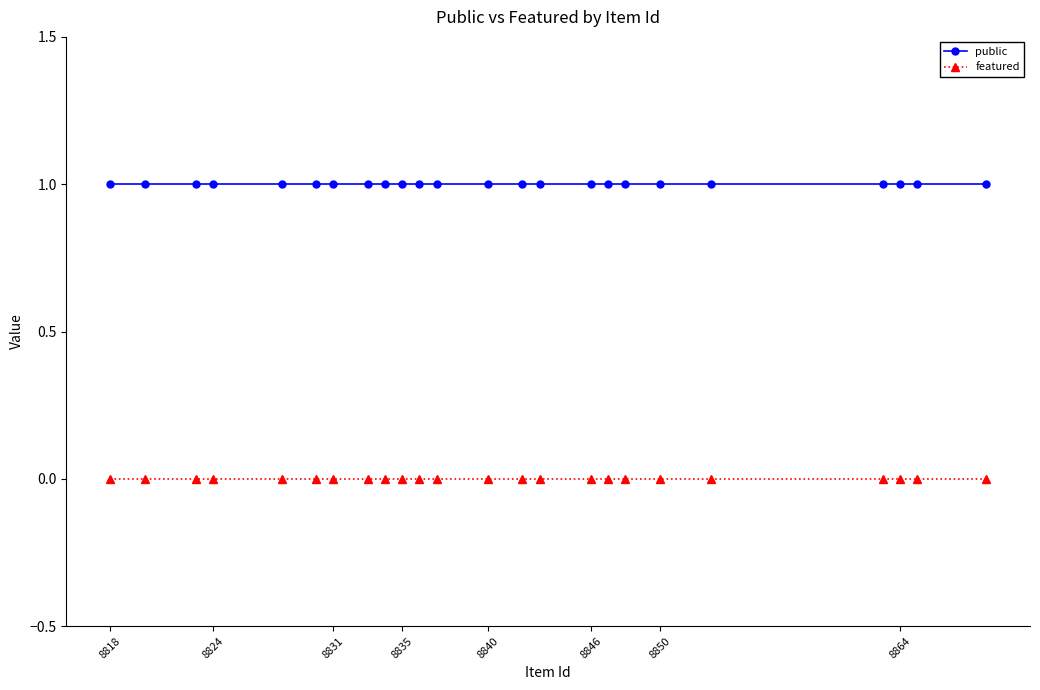

True or false: public and featured intersect in this chart.

False